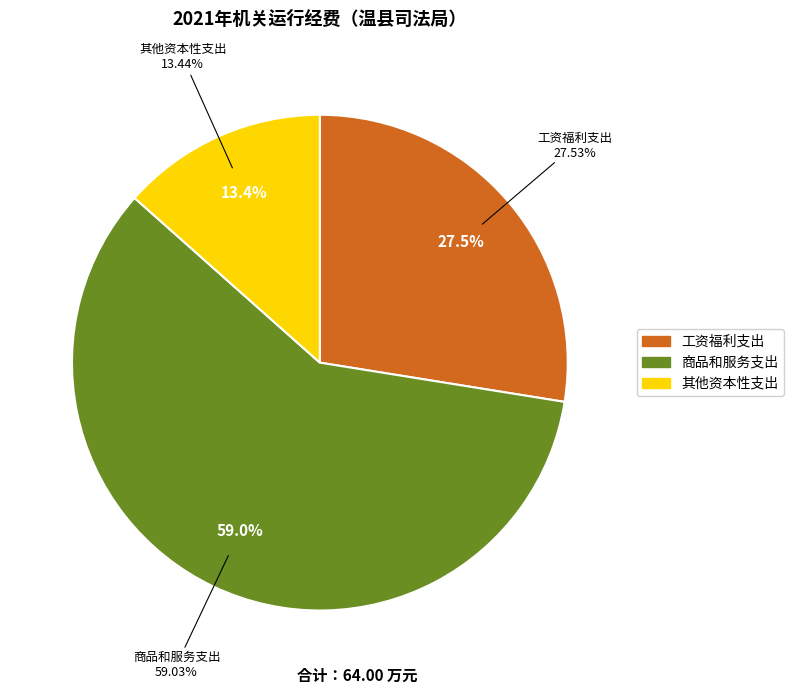

How many slices are in this pie chart?

3